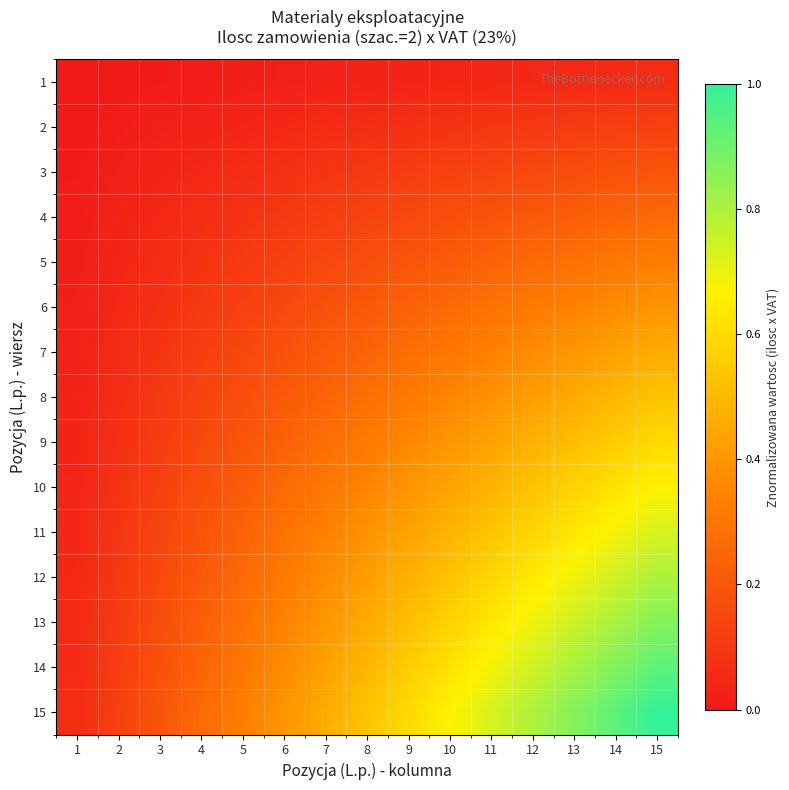

At which category is the sum across all series the highest?

15